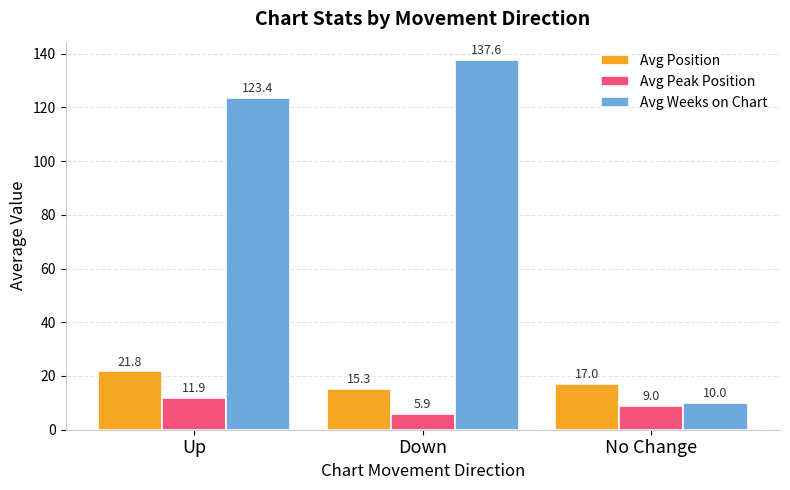

Reading left to right, what are all the values shown in this chart?

Avg Position: 21.8	15.3	17.0
Avg Peak Position: 11.9	5.9	9.0
Avg Weeks on Chart: 123.4	137.6	10.0